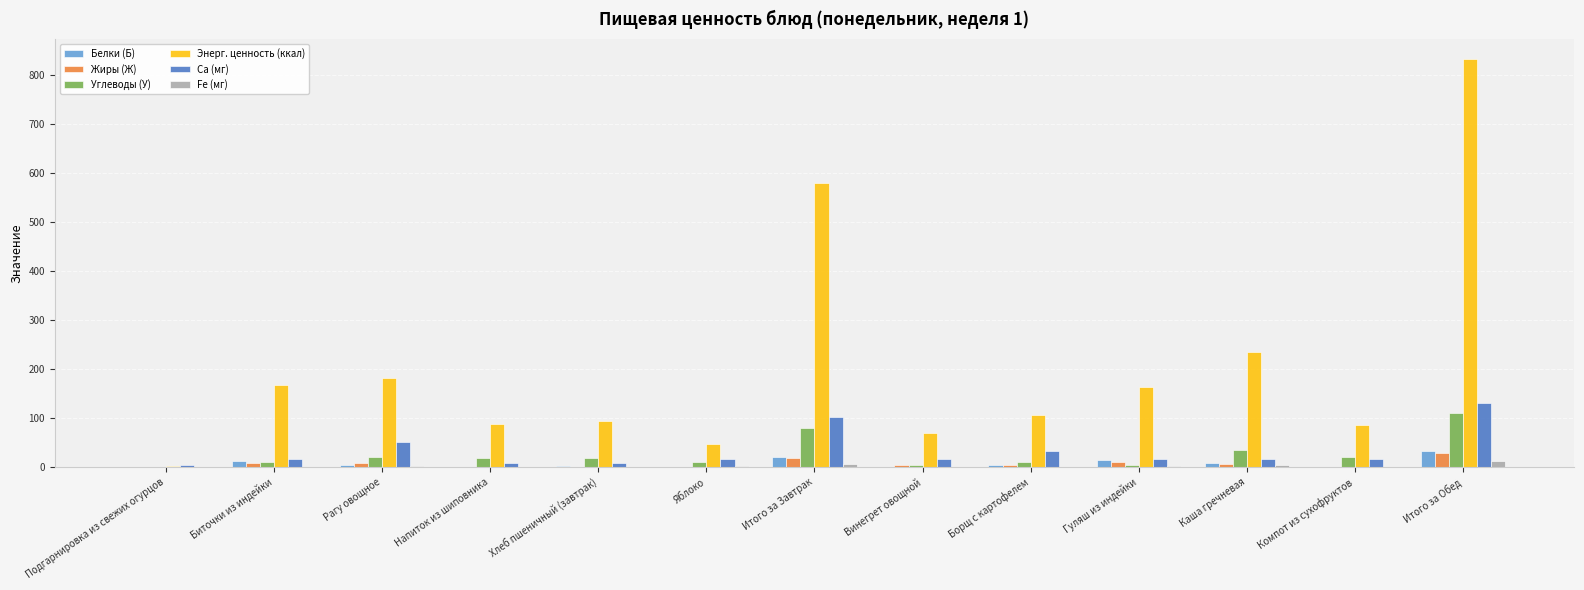

Count the number of data series in this chart.

6